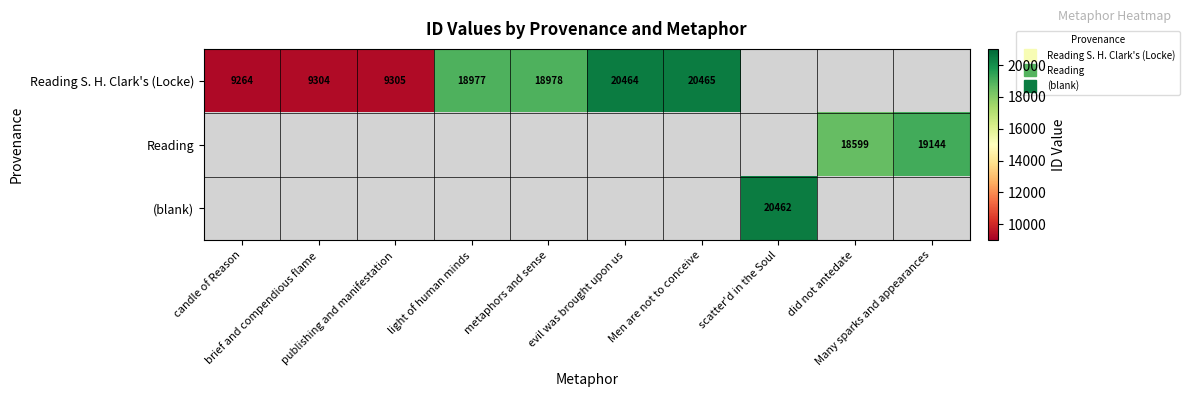

Which has a higher value, did not antedate or scatter'd in the Soul?

scatter'd in the Soul